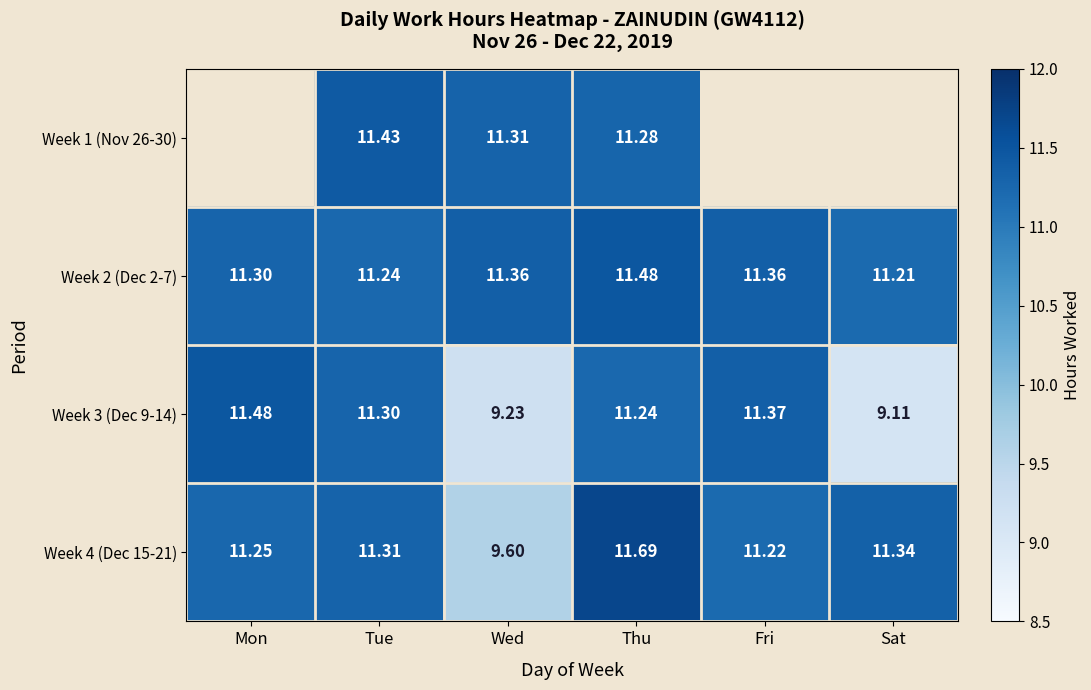

What is the greatest value displayed?

11.7